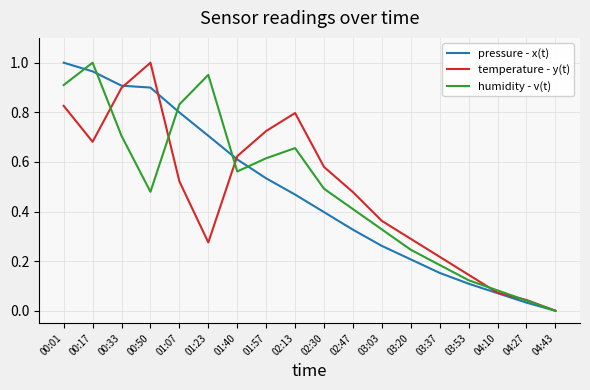

Between 00:50 and 03:20, which series saw the biggest shift?

temperature - y(t)